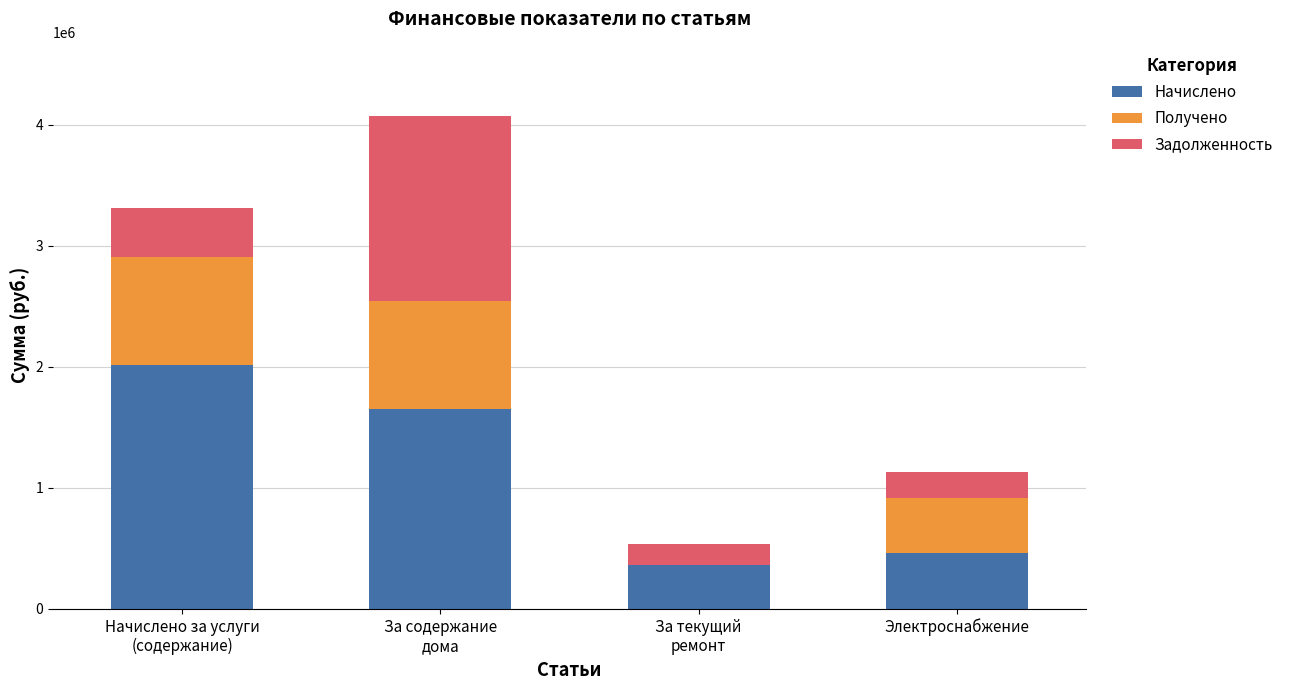

What is the highest value of the Начислено series?

2014938.5